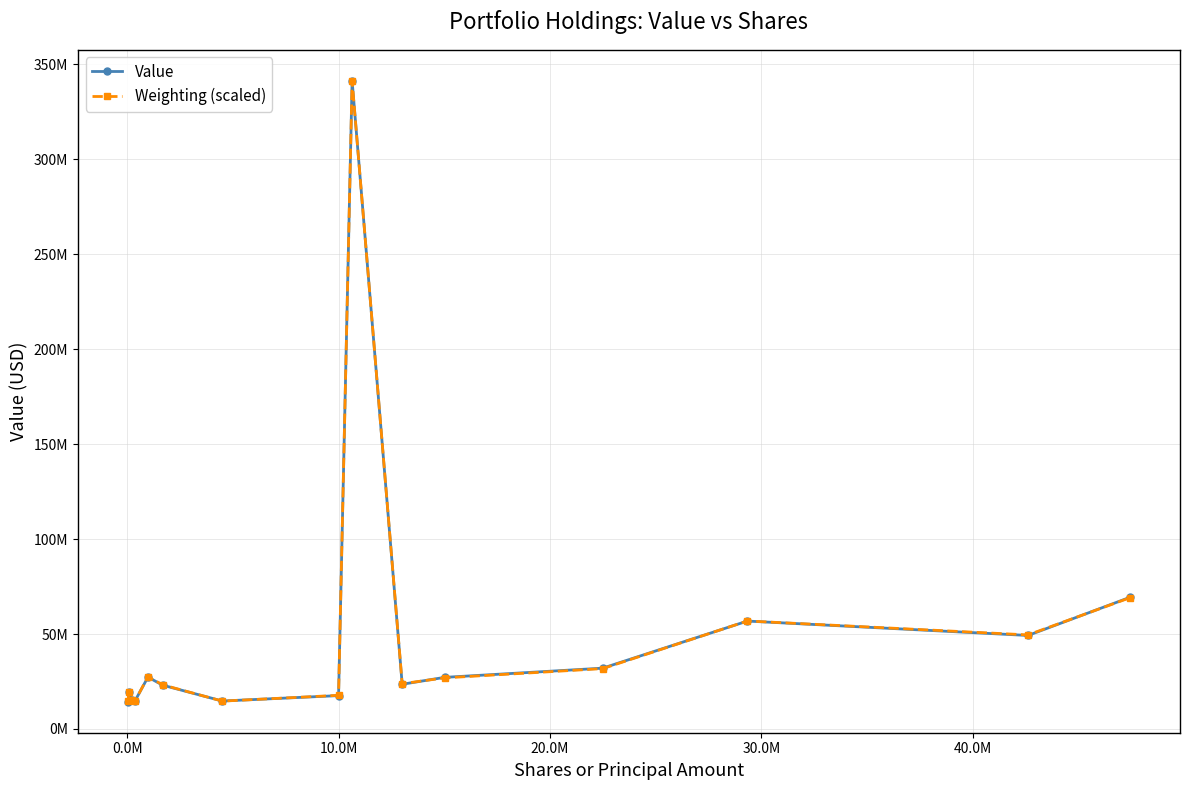

What are all the series names shown in the legend?

Value, Weighting (scaled)